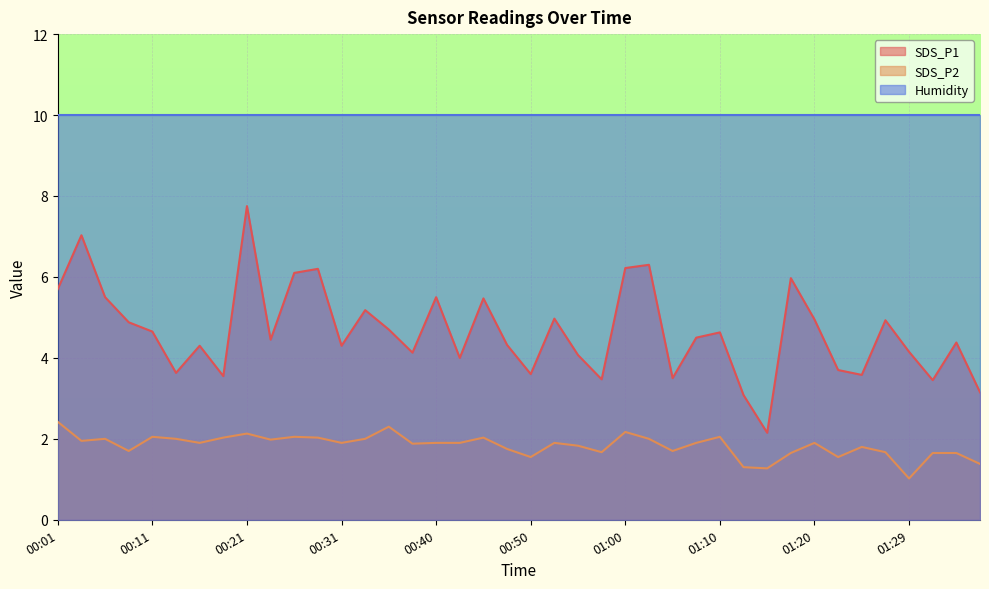

Which series has the largest range (max minus min)?

SDS_P1